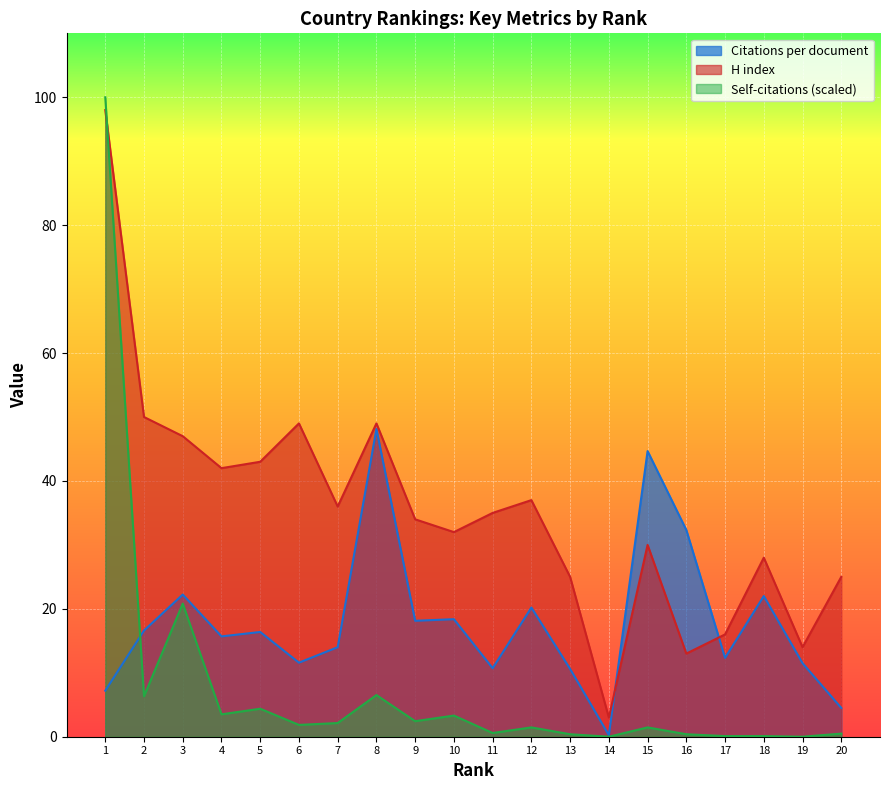

Reading right to left, what are all the values shown in this chart?

Citations per document: 20=4.5	19=11.5	18=22.0	17=12.3	16=32.3	15=44.7	14=0.2	13=10.6	12=20.2	11=10.7	10=18.4	9=18.1	8=48.1	7=14.0	6=11.6	5=16.4	4=15.7	3=22.2	2=16.6	1=7.2
H index: 20=25.0	19=14.0	18=28.0	17=16.0	16=13.0	15=30.0	14=3.0	13=25.0	12=37.0	11=35.0	10=32.0	9=34.0	8=49.0	7=36.0	6=49.0	5=43.0	4=42.0	3=47.0	2=50.0	1=98.0
Self-citations: 20=0.5	19=0.0	18=0.1	17=0.1	16=0.4	15=1.5	14=0.0	13=0.4	12=1.5	11=0.6	10=3.3	9=2.4	8=6.5	7=2.1	6=1.8	5=4.4	4=3.5	3=20.8	2=6.3	1=100.0